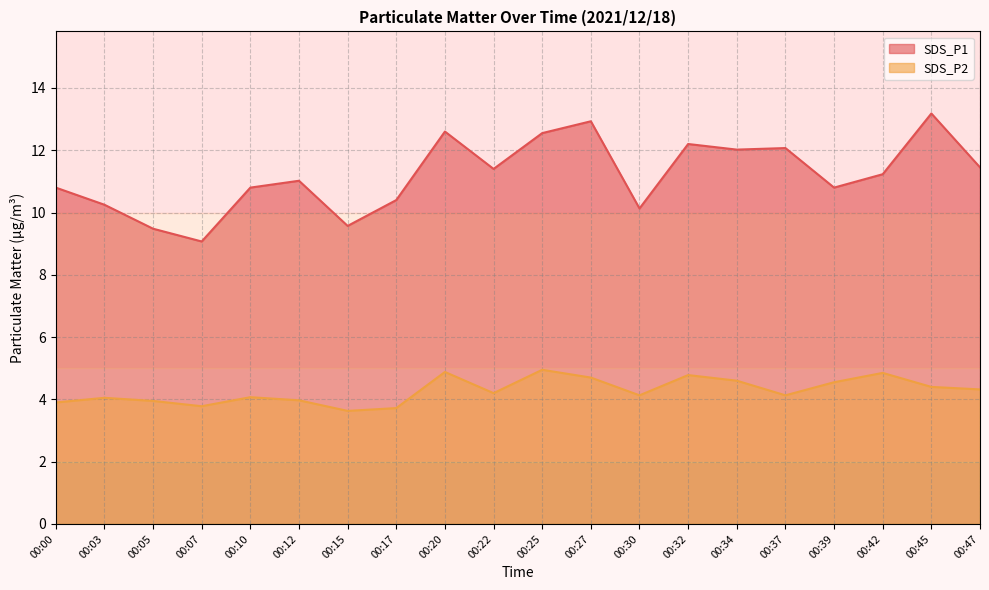

How many lines are shown in the chart?

2